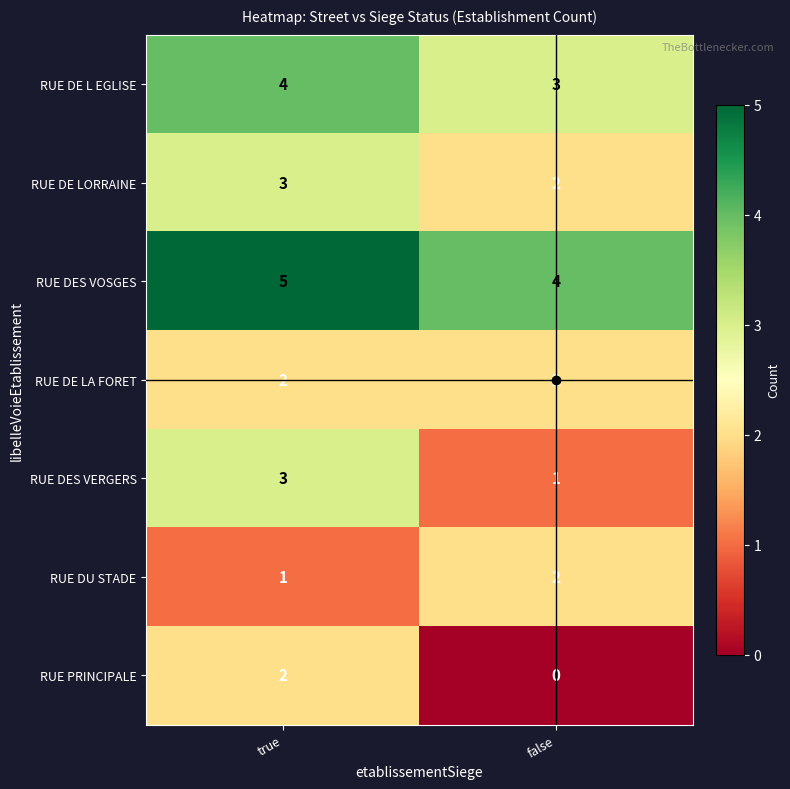

True or false: RUE DE L EGLISE has a value of 6 at true.

False